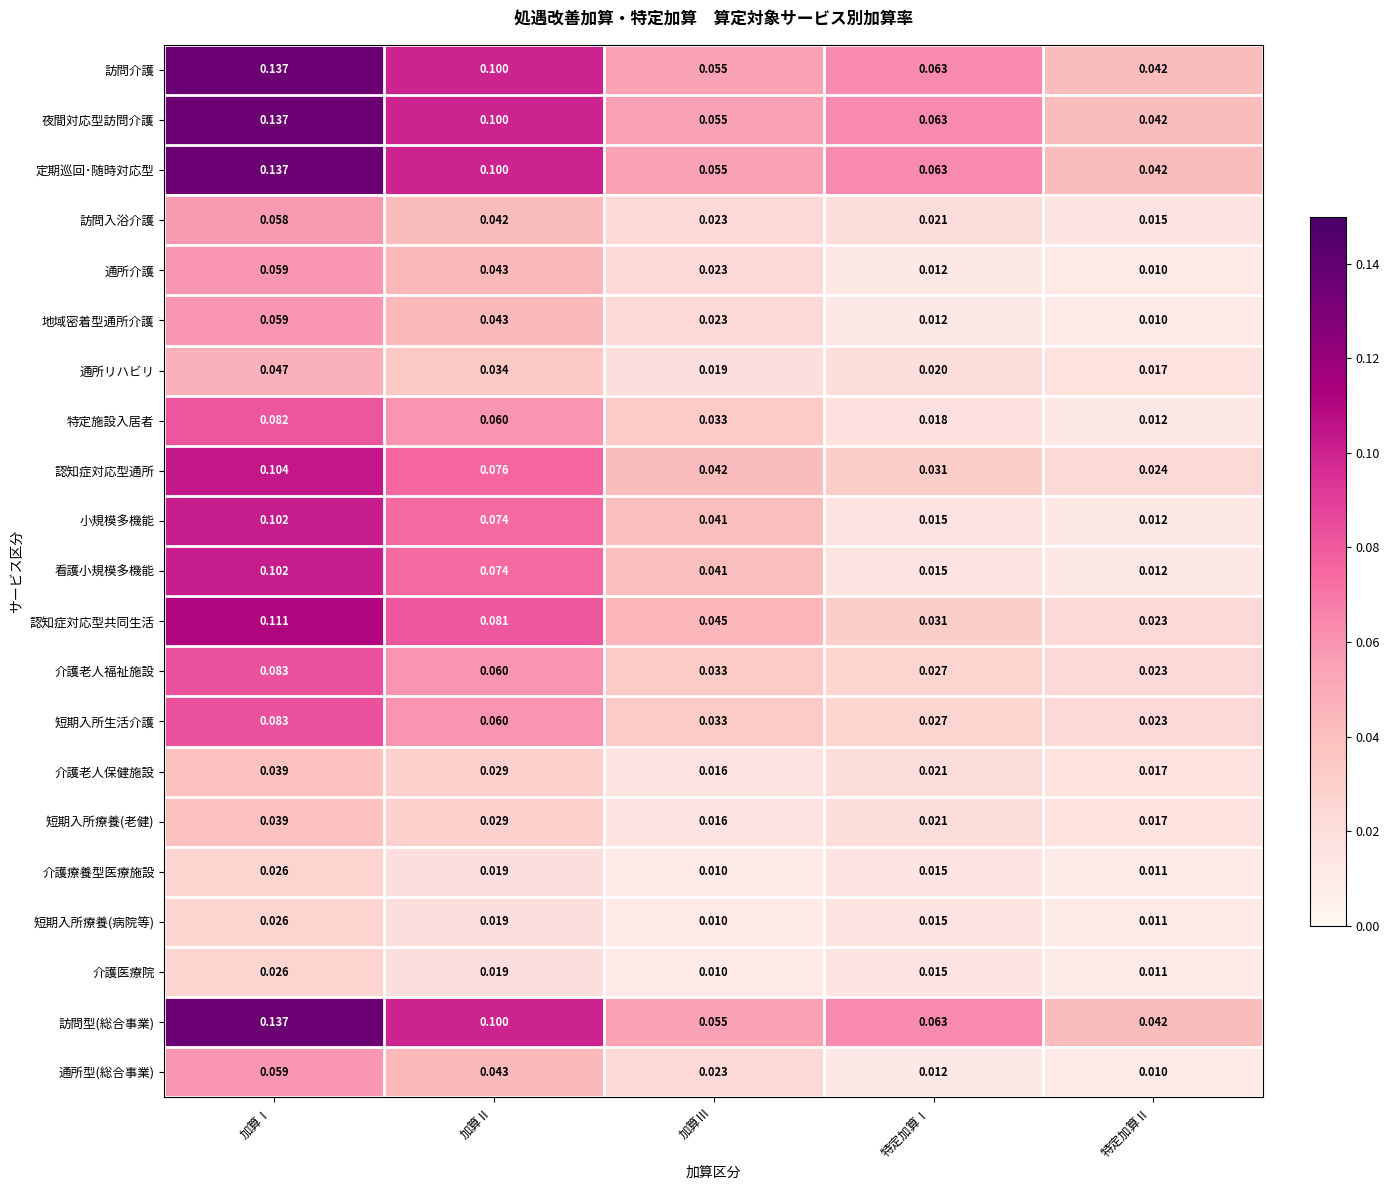

Is the value of 認知症対応型通所 at 加算Ⅲ greater than the value of 介護老人保健施設 at 加算Ⅲ?

Yes